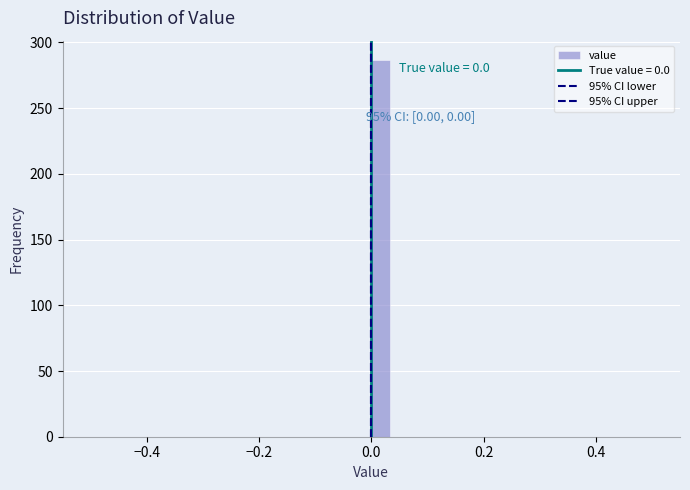

Around what value on the x-axis is the tallest bar? Give the approximate position of its centre, as read against the axis.

0.02